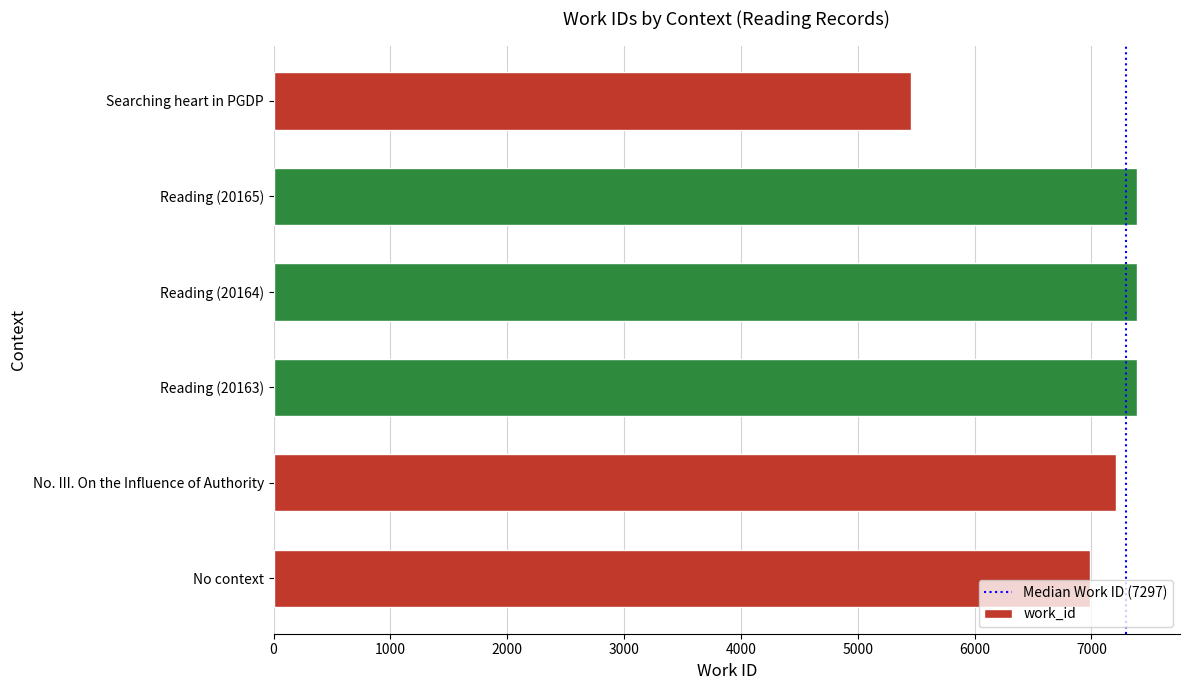

What is the maximum value shown in the chart?

7388